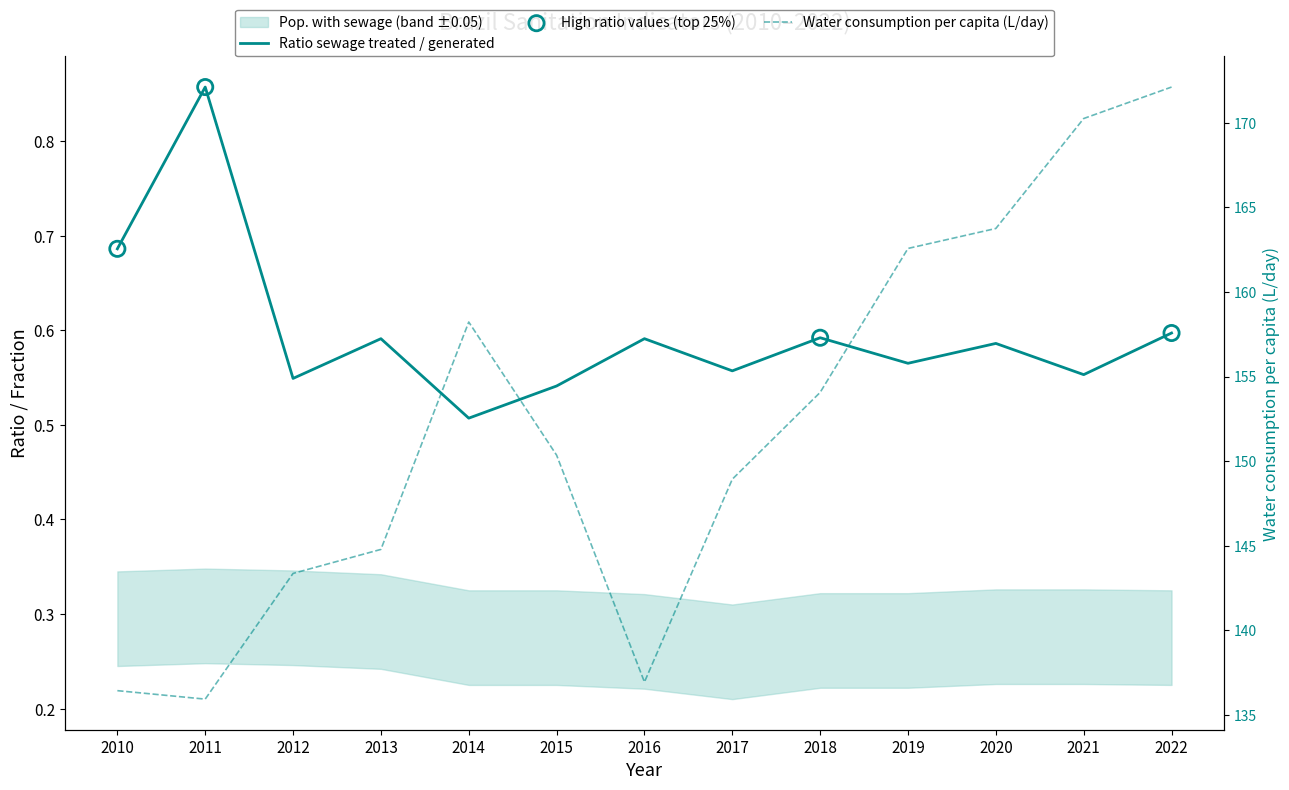

At which category is the sum across all series the highest?

2022